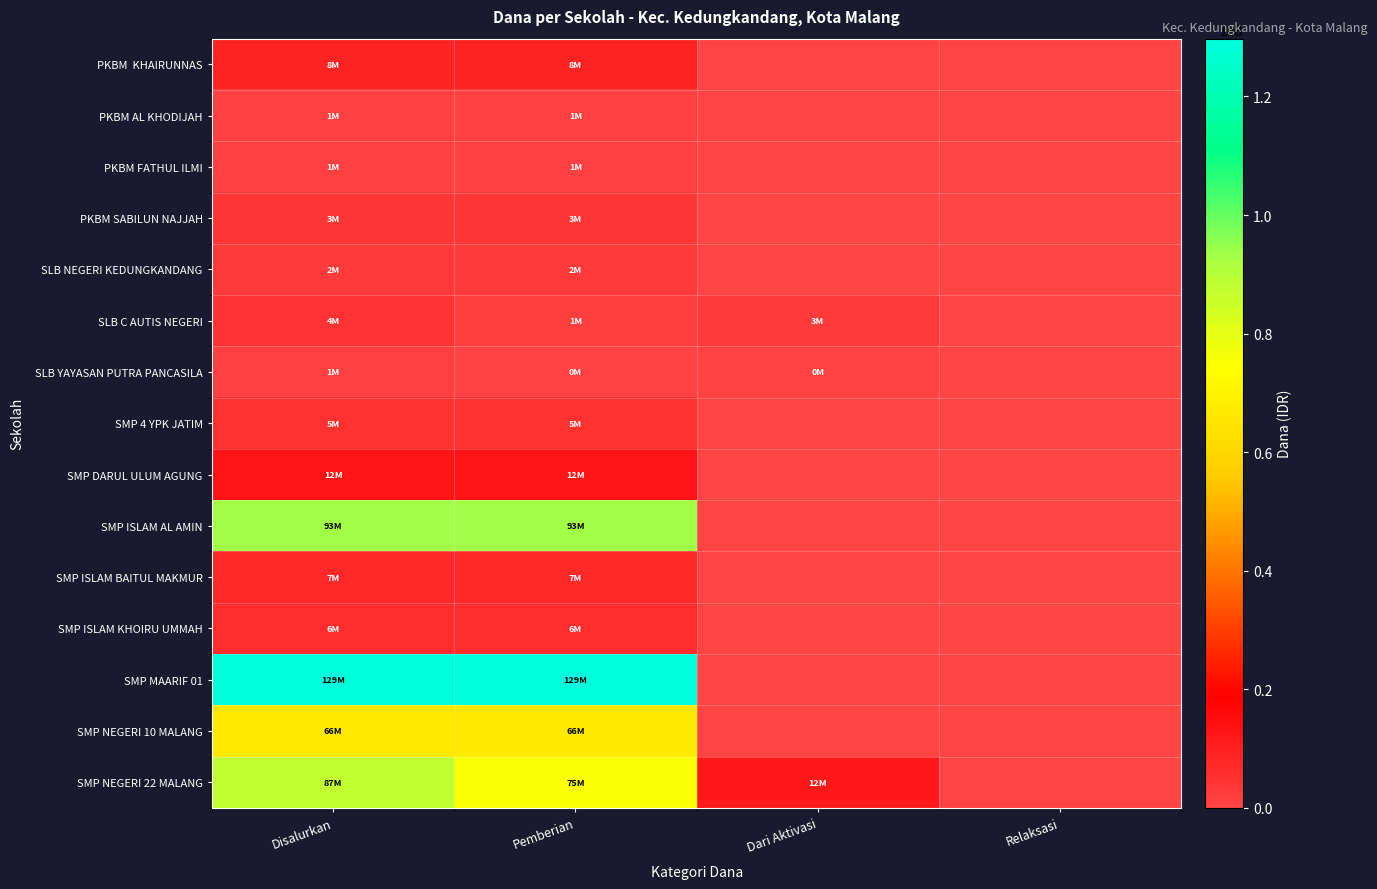

Rank the series by their maximum value, from highest to lowest.

SMP MAARIF 01, SMP ISLAM AL AMIN, SMP NEGERI 22 MALANG, SMP NEGERI 10 MALANG, SMP DARUL ULUM AGUNG, PKBM KHAIRUNNAS, SMP ISLAM BAITUL MAKMUR, SMP ISLAM KHOIRU UMMAH, SMP 4 YPK JATIM, SLB C AUTIS NEGERI, PKBM SABILUN NAJJAH, SLB NEGERI KEDUNGKANDANG, PKBM FATHUL ILMI, SLB YAYASAN PUTRA PANCASILA, PKBM AL KHODIJAH